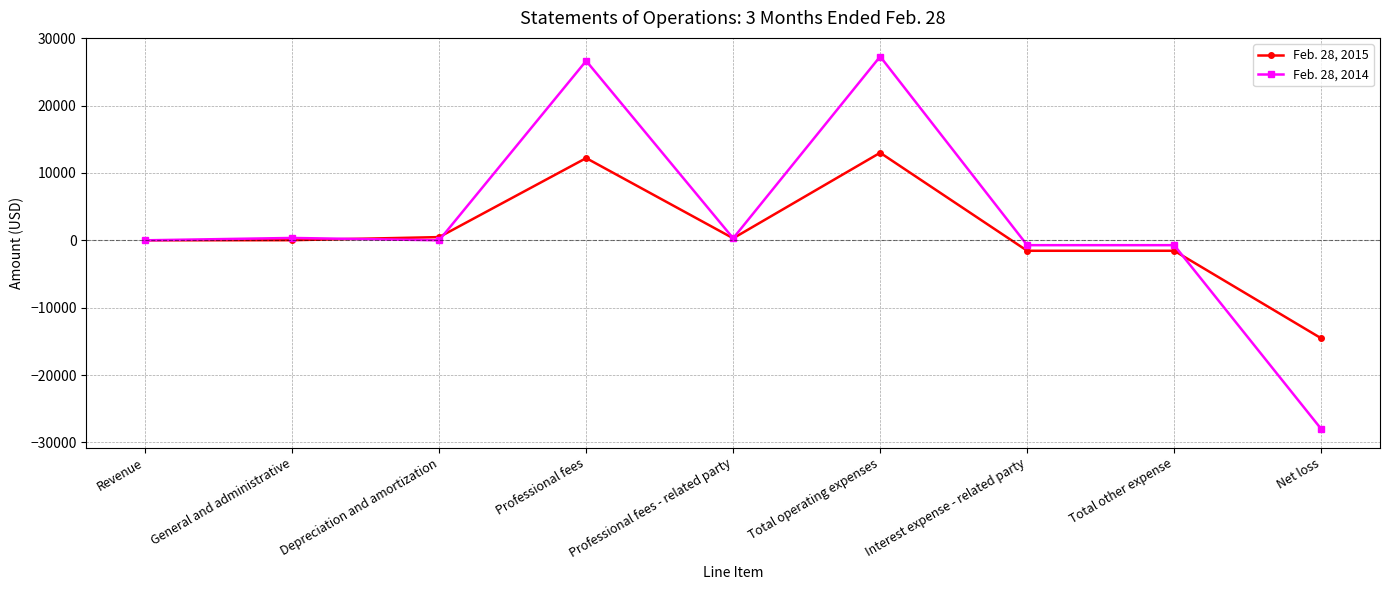

What is the difference between the highest and lowest values at Total operating expenses?

14284